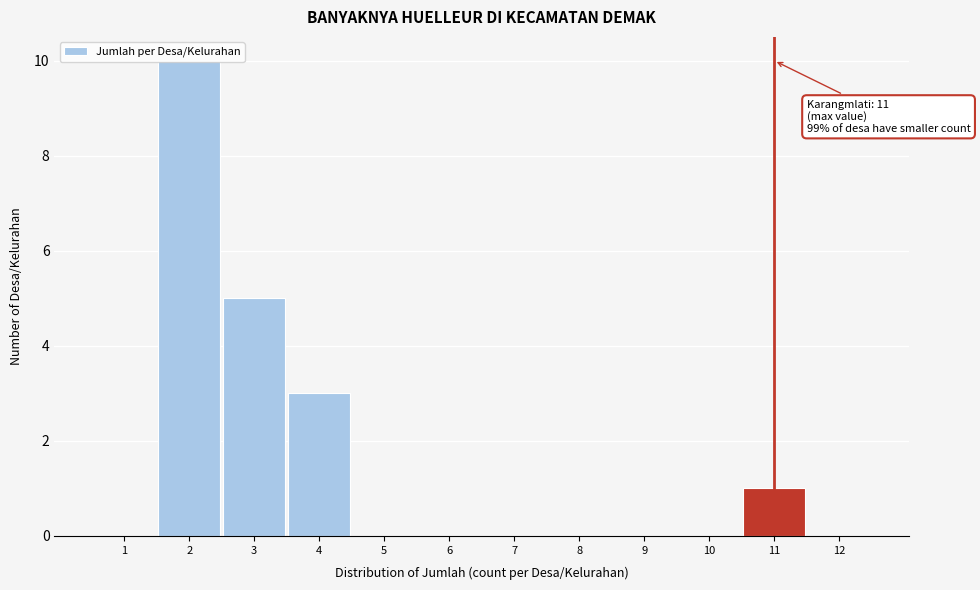

Which range on the x-axis has the tallest bar?

1.5 to 2.5